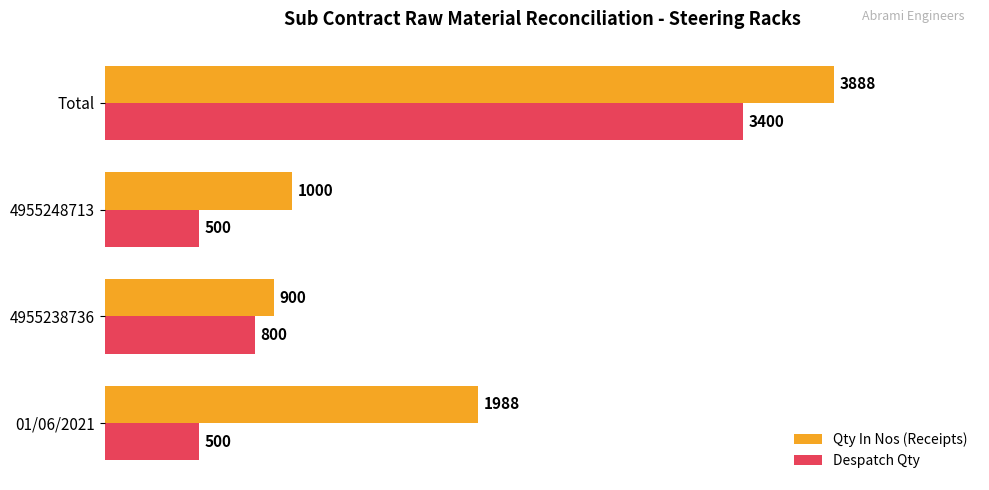

What is the minimum value shown in the chart?

500